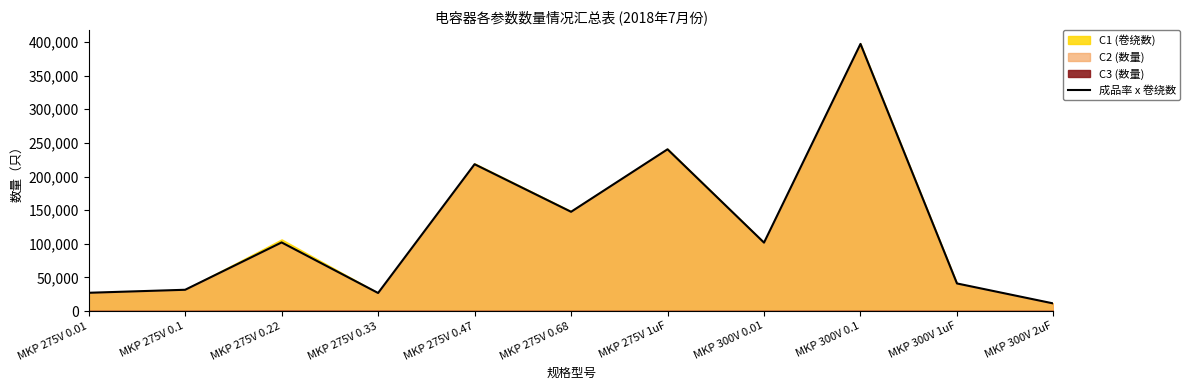

Is it true that the value at MKP 275V 0.01 is 27123?

True